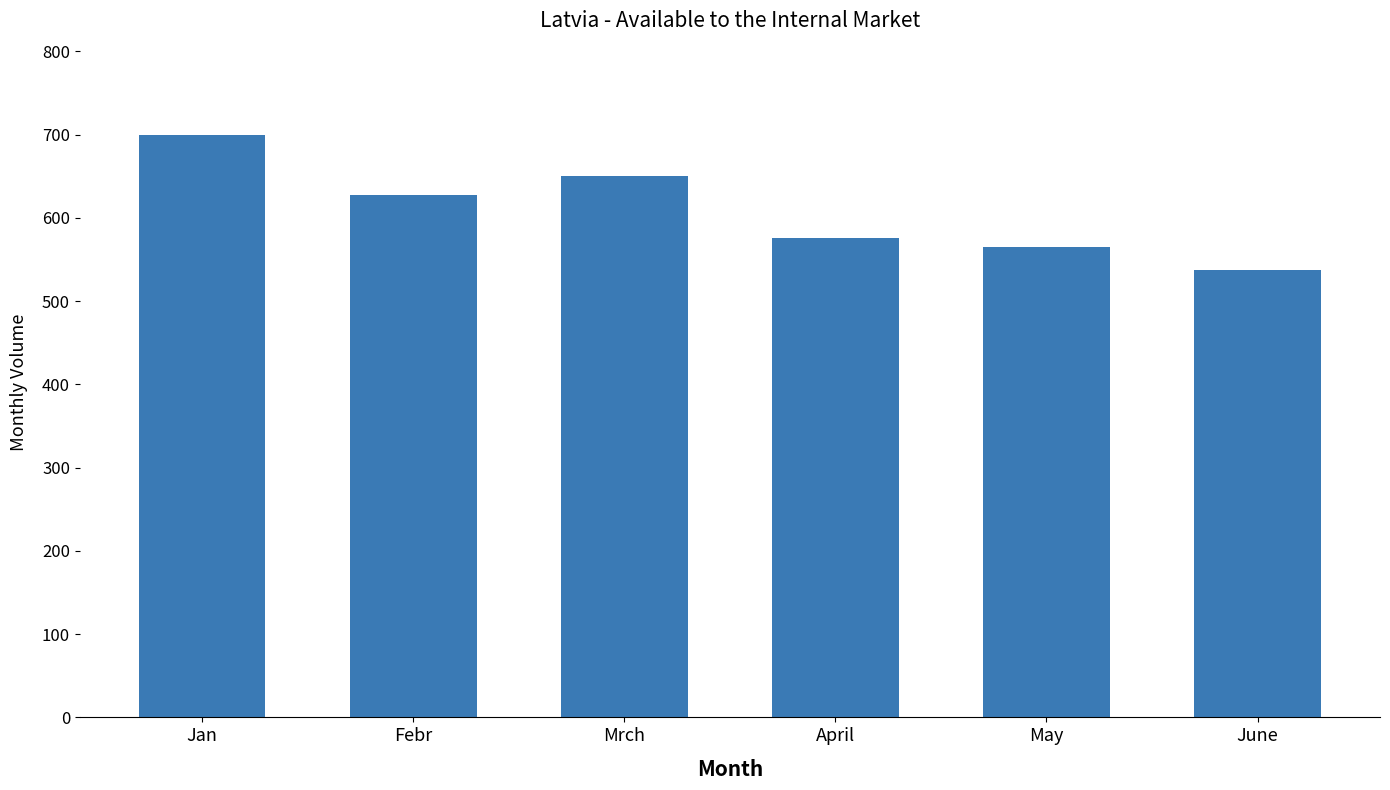

List the labels in order of value, smallest first.

June, May, April, Febr, Mrch, Jan